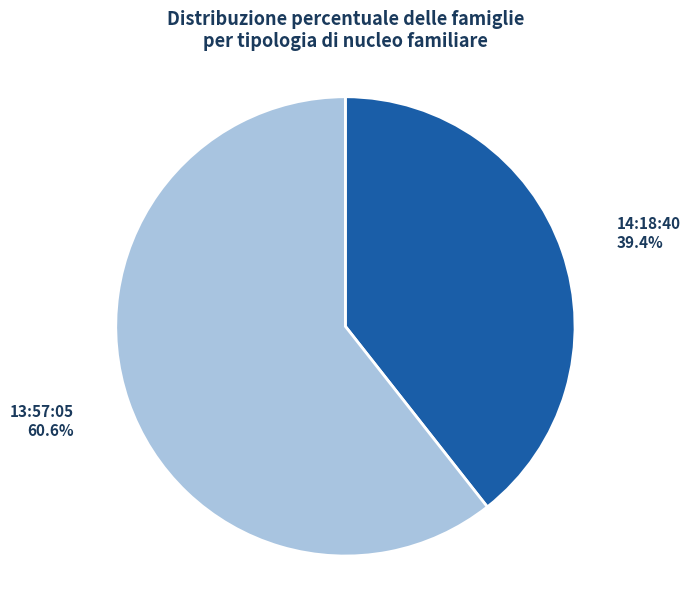

Is there any slice that represents more than half of the pie?

Yes